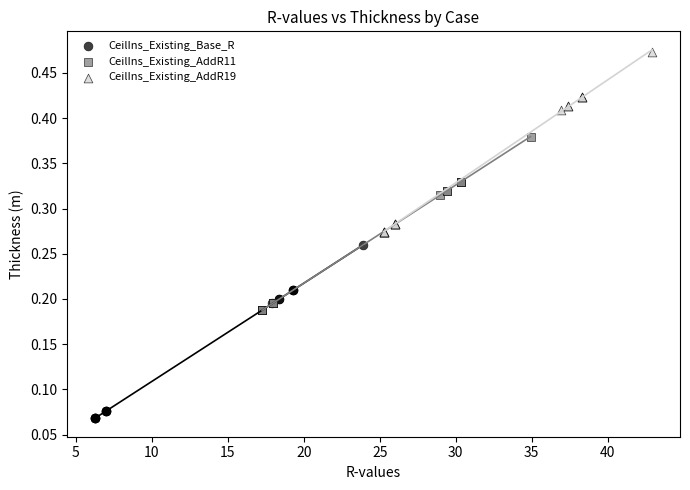

Which series has the largest Y range (max minus min)?

CeilIns_Existing_AddR19